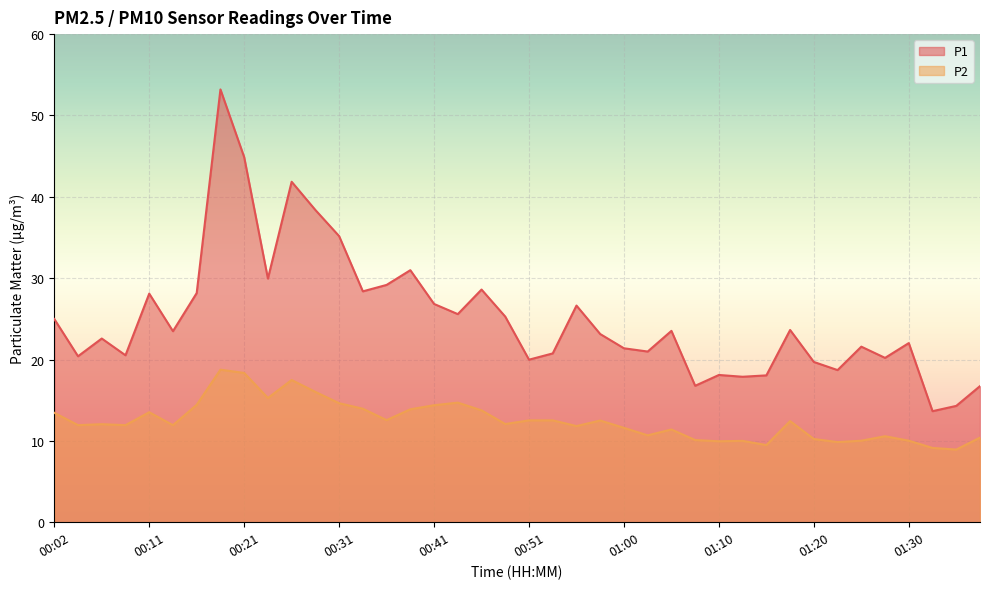

In P2, how many points are lower than both neighbors (excluding endpoints)?

12